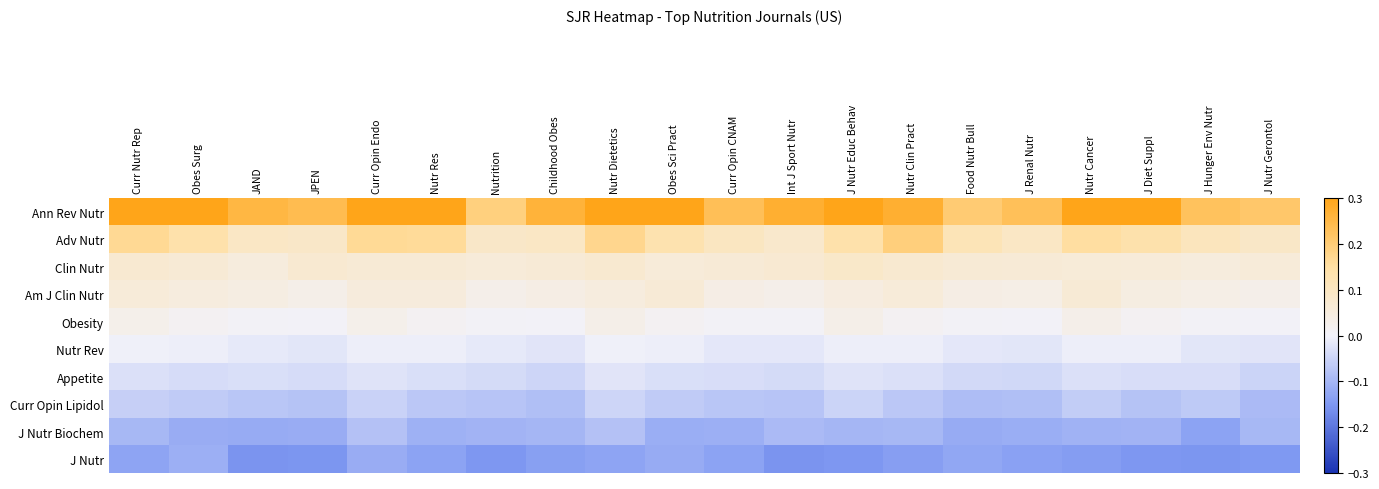

What is the total value across all series at Int J Sport Nutr?

0.1